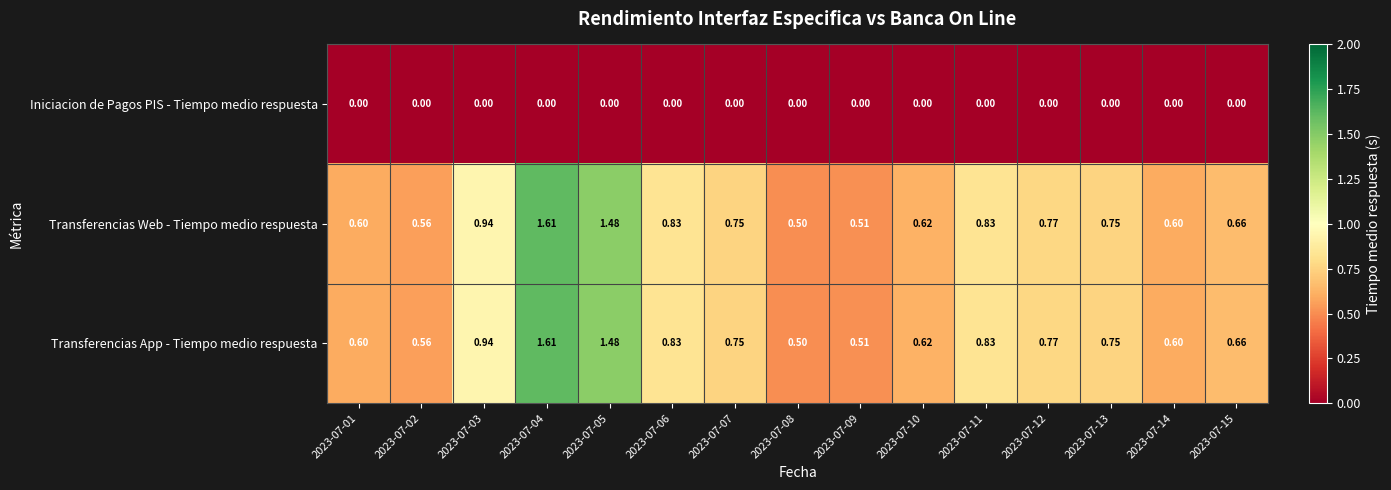

Is the value of Transferencias App - Tiempo medio respuesta at 2023-07-06 greater than the value of Iniciacion de Pagos PIS - Tiempo medio respuesta at 2023-07-08?

Yes